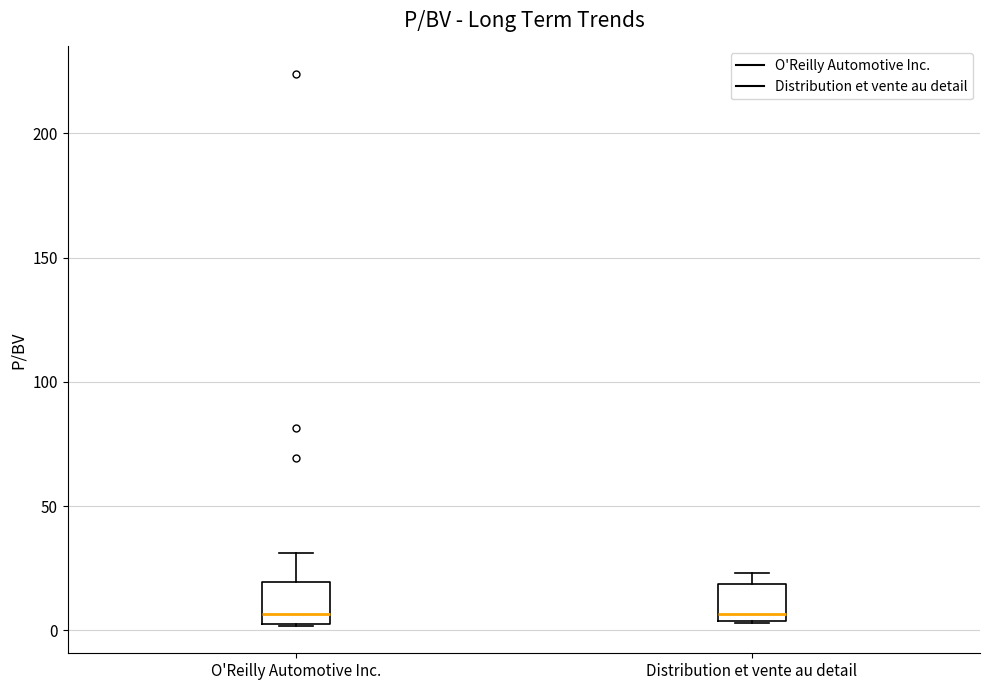

Reading left to right, read every box against the y-axis: the position of its median line, the range the box covers, and the ends of its whiskers. The values are not printed on the chart, so give them approximately, as read against the axis.

O'Reilly Automotive Inc.: median 5 (just above the box's lower edge), box 5 to 20, whiskers 0 to 30
Distribution et vente au detail: median 5 (just above the box's lower edge), box 5 to 20, whiskers 5 to 25